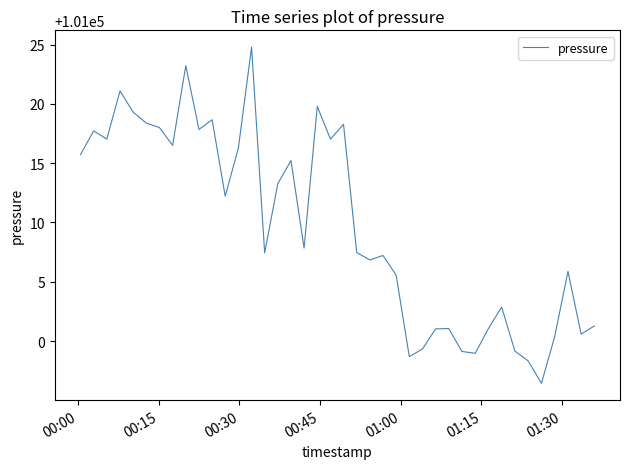

What is the difference between the maximum and minimum values?

28.3